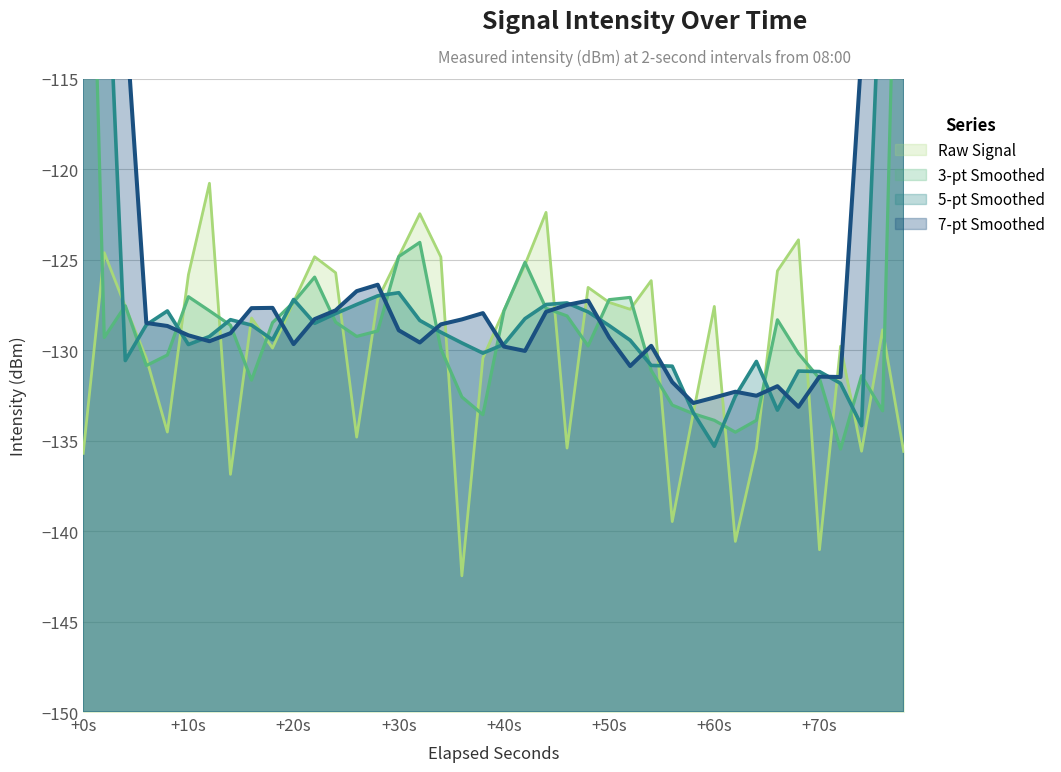

How many values are below -127?

26